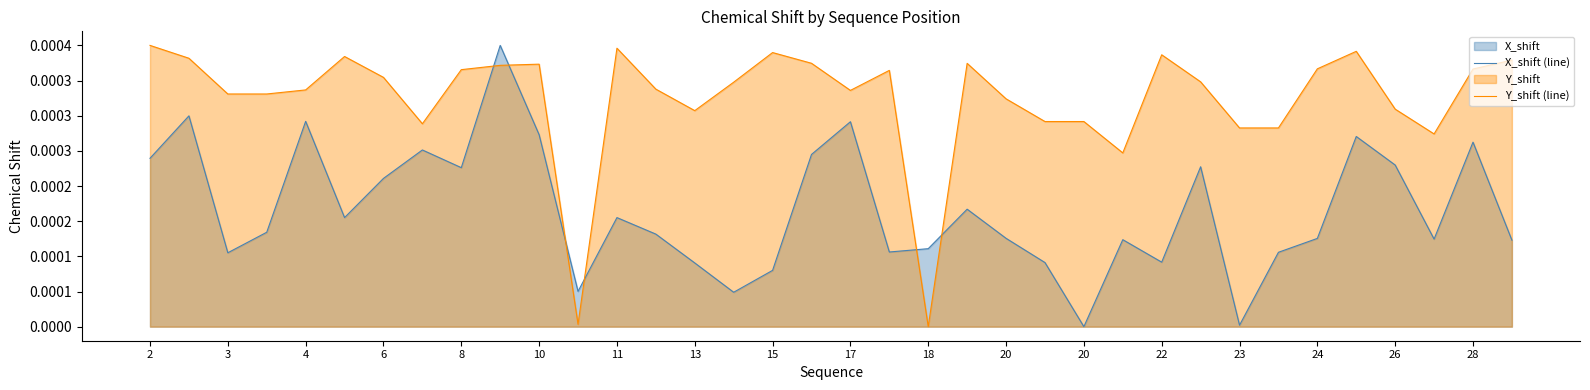

How many lines are shown in the chart?

2